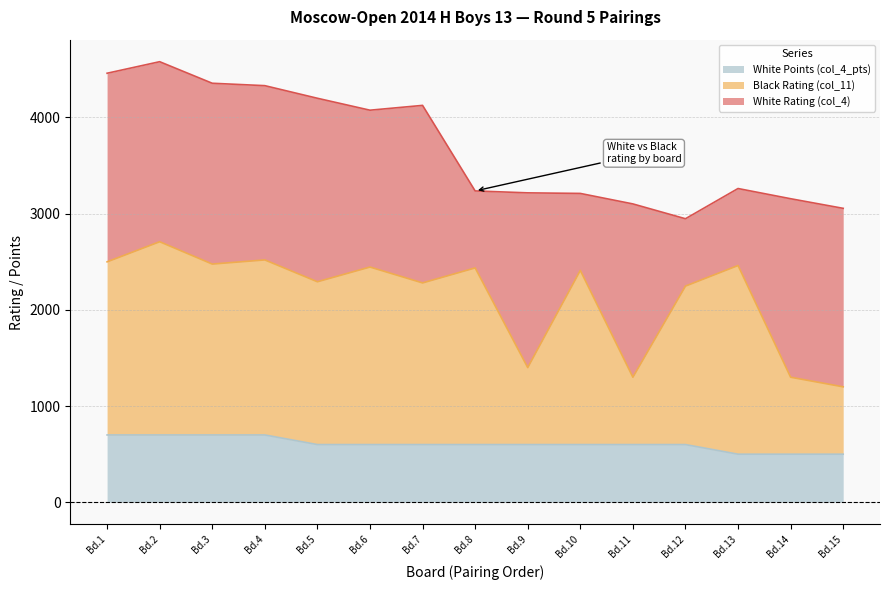

What is the minimum value for White Points (col_4_pts)?

500